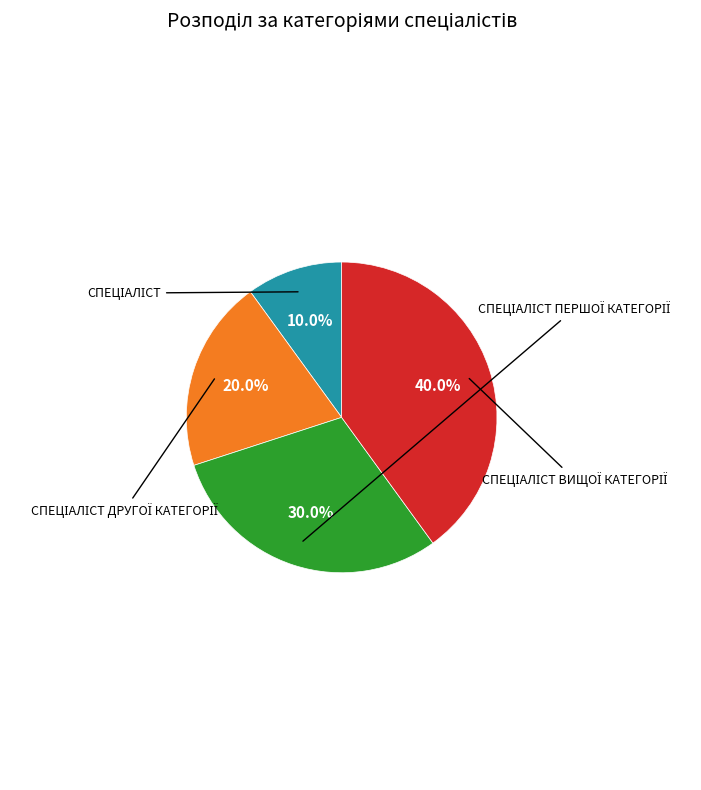

What is the smallest slice in the pie chart?

Спеціаліст